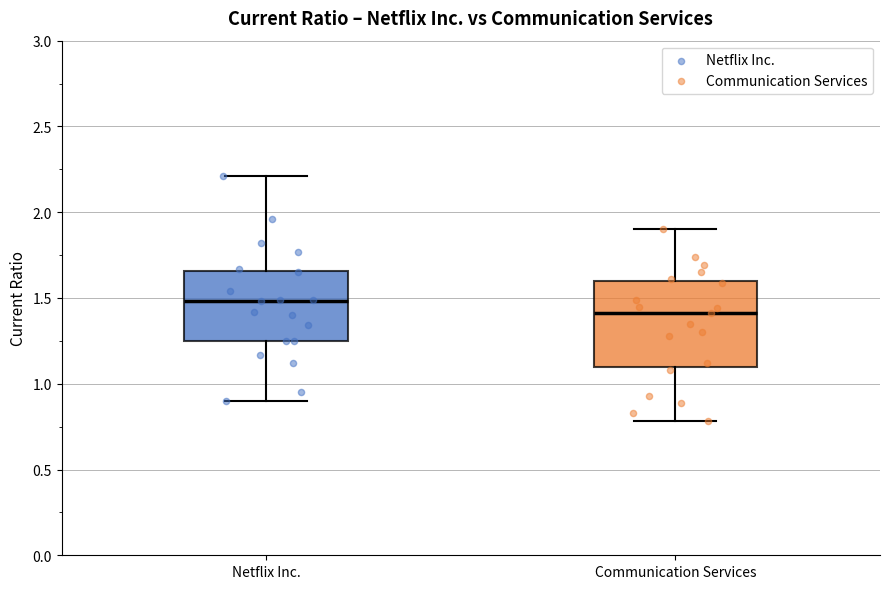

Where is the lower edge of the box for Netflix Inc. on the y-axis? The values are not printed on the chart, so give them approximately, as read against the axis.

1.25